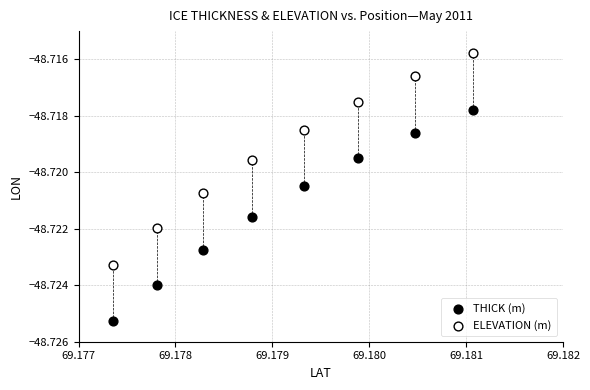

What are all the series names shown in the legend?

THICK (m), ELEVATION (m)